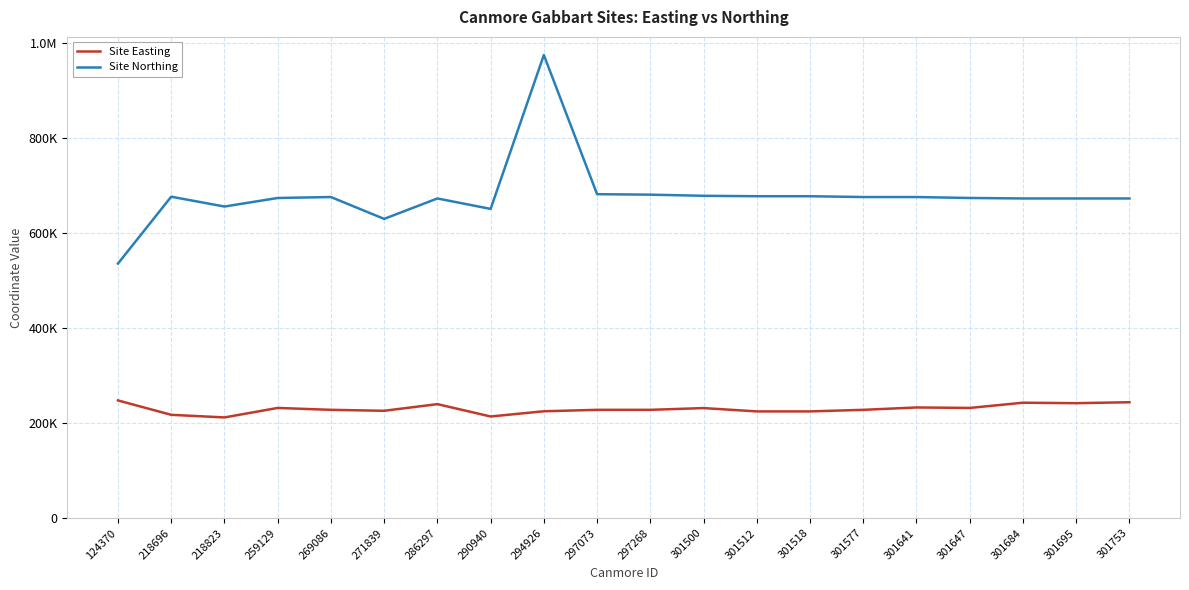

What are all the series names shown in the legend?

Site Easting, Site Northing